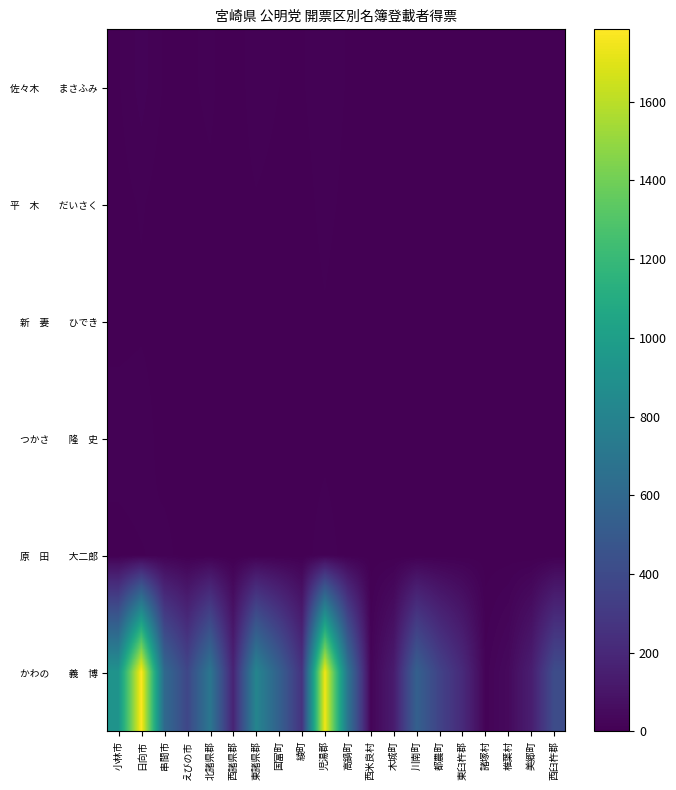

How many categories are shown in the chart?

20